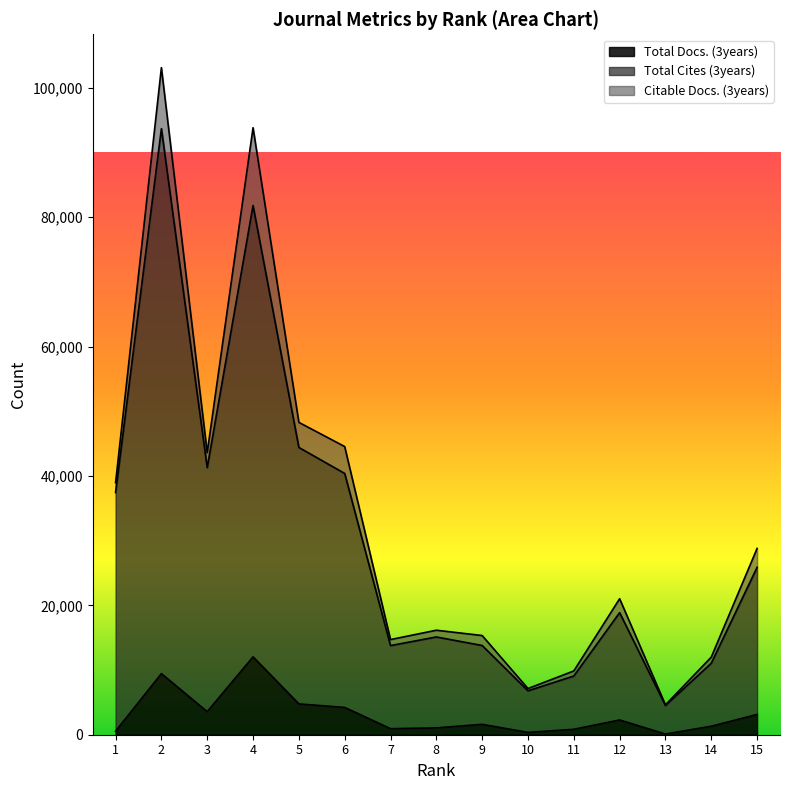

Rank the categories by Total Cites (3years) value from highest to lowest.

2, 4, 5, 3, 6, 1, 15, 12, 8, 9, 7, 14, 11, 10, 13